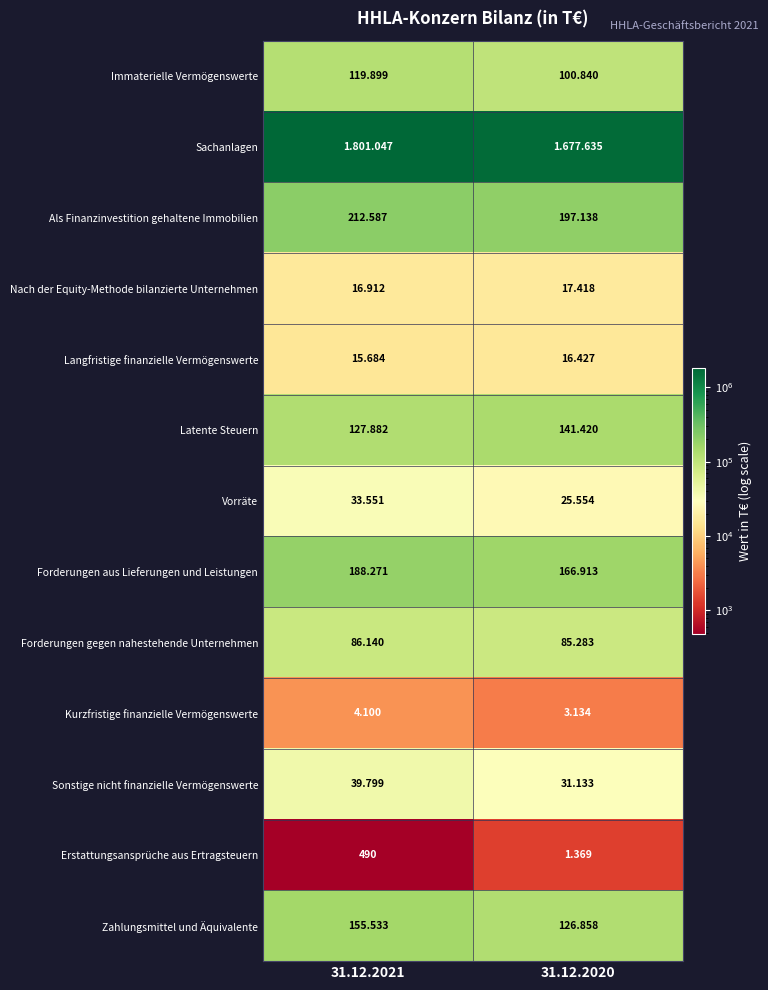

What is the average value of the Vorräte series?

29552